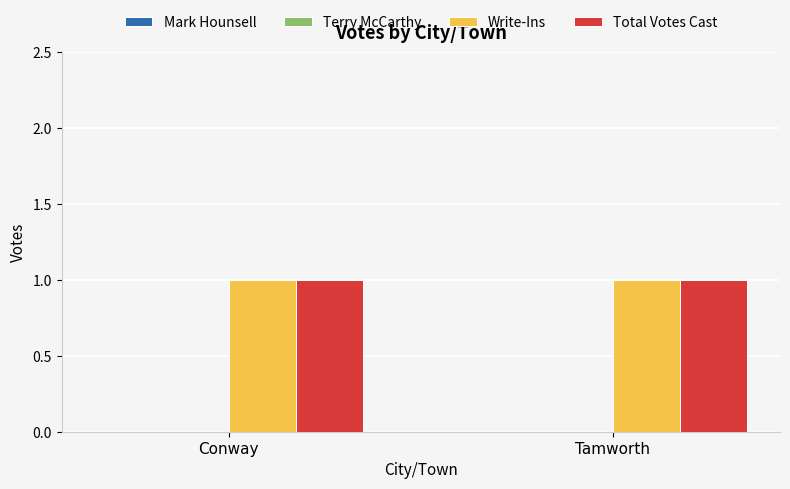

Does the chart contain any negative values?

No